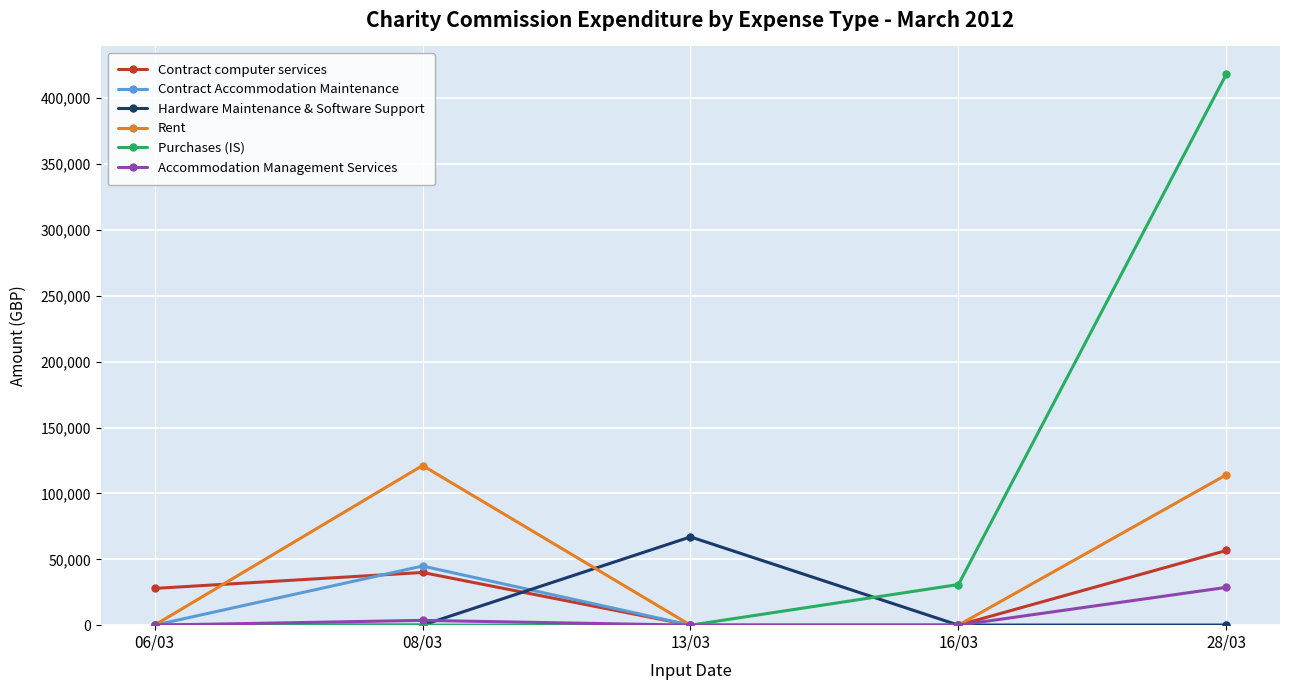

What is the sum of the Contract Accommodation Maintenance values at 08/03 and 16/03?

44890.6